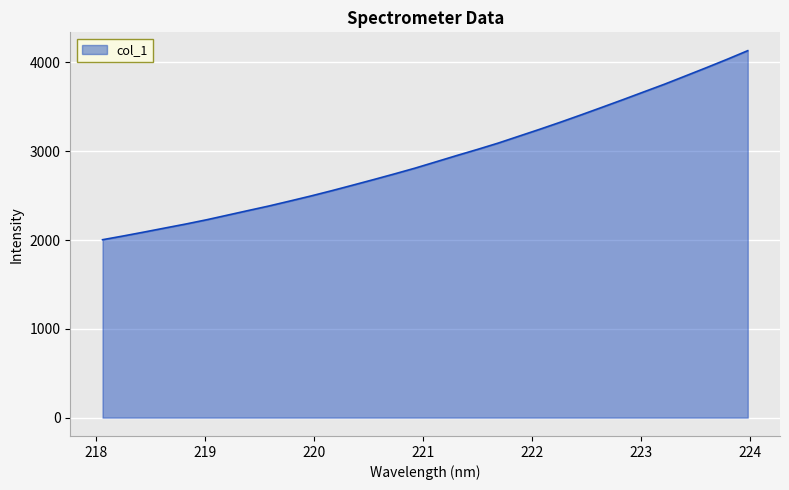

What is the greatest value displayed?

4132.8